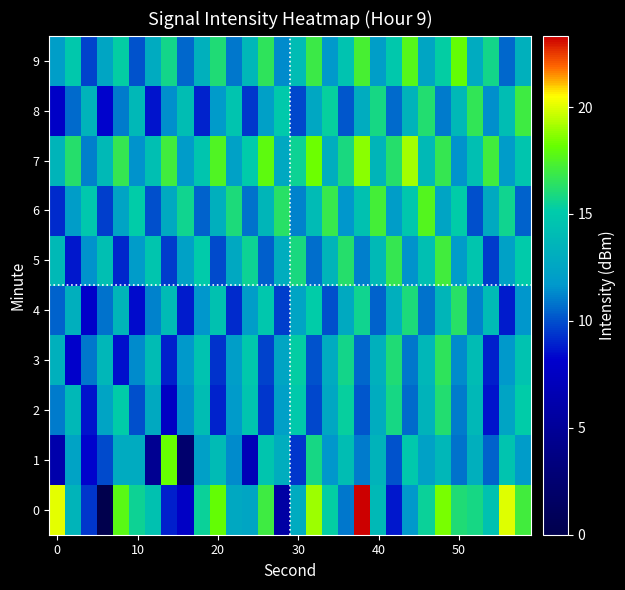

What is the greatest value displayed?

23.3